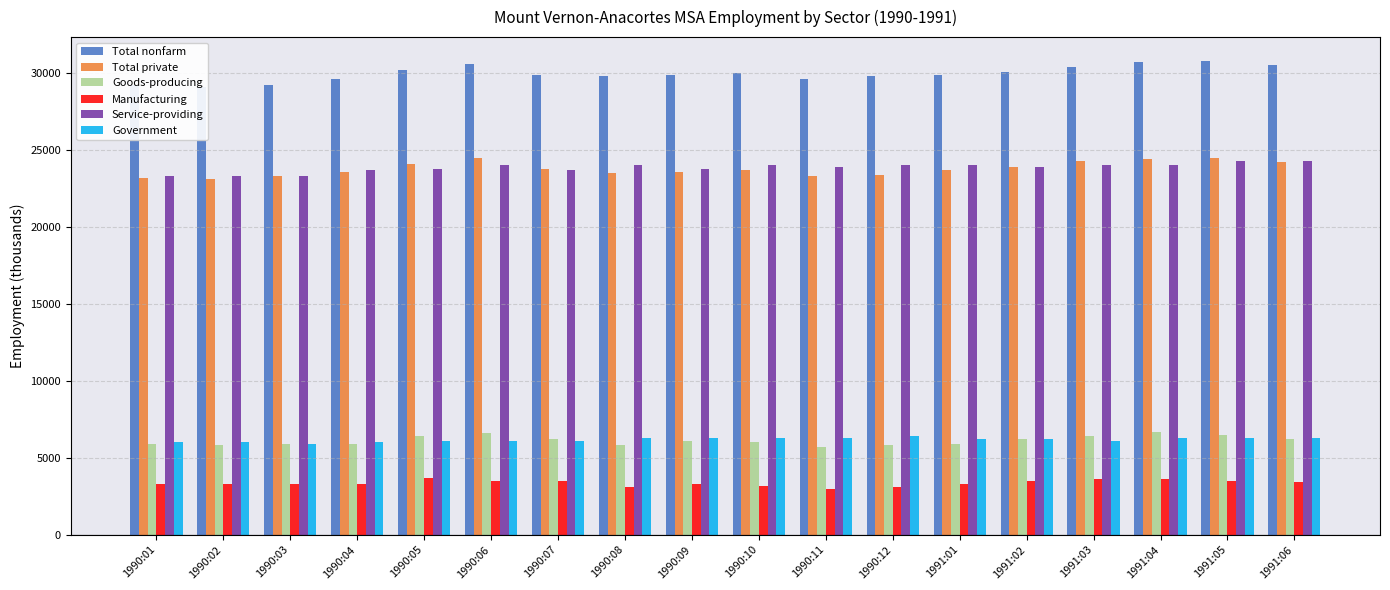

Read the Total nonfarm value at 1991:02, to the nearest 50.

30100